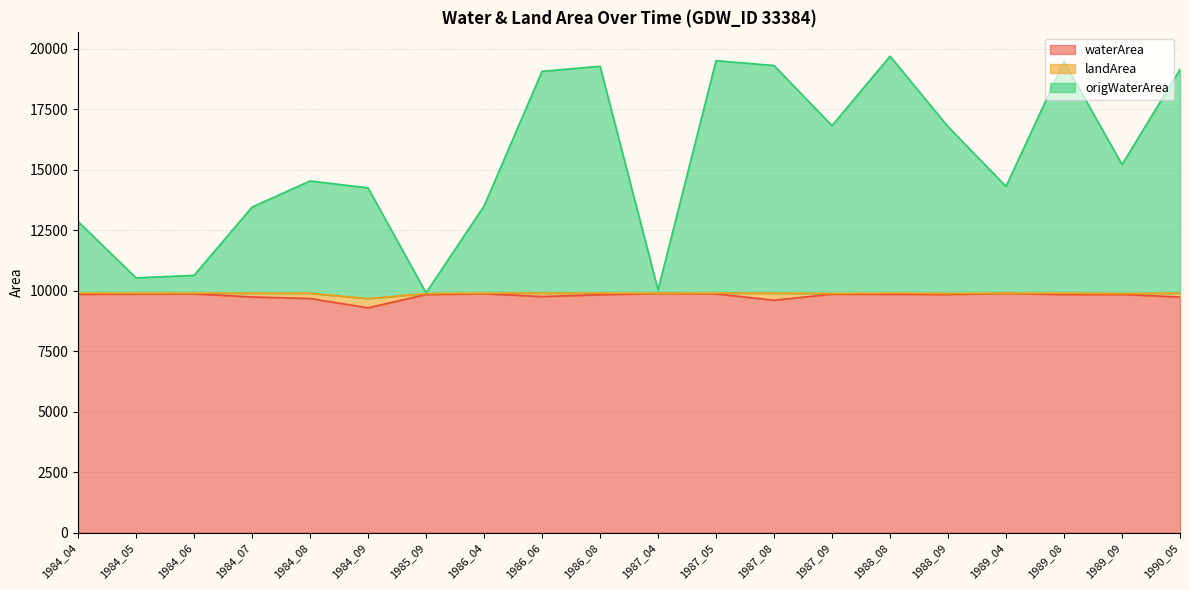

What is the difference between the highest and lowest values at 1989_09?

5369.2